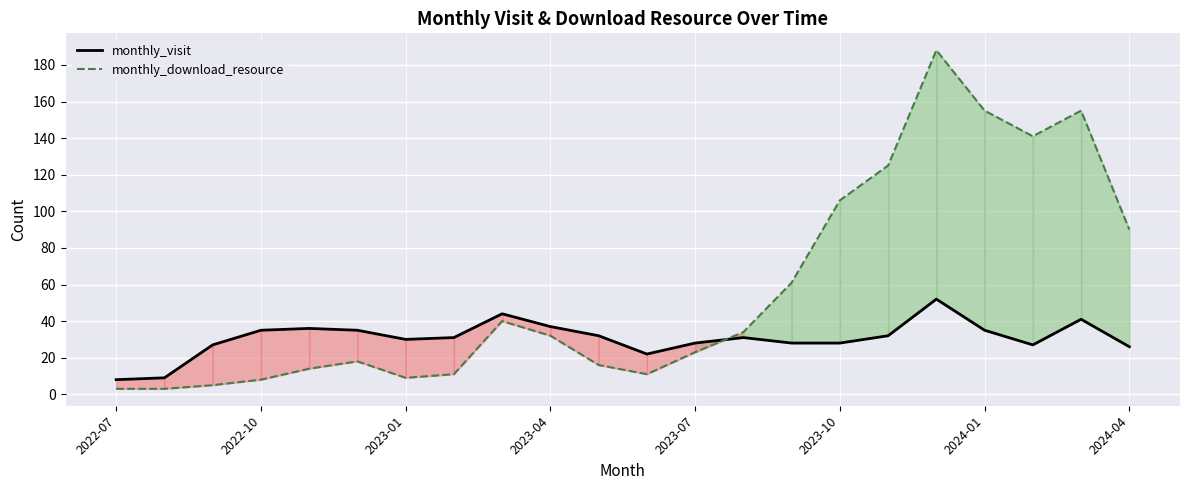

Rank the series by their maximum value, from lowest to highest.

monthly_visit, monthly_download_resource